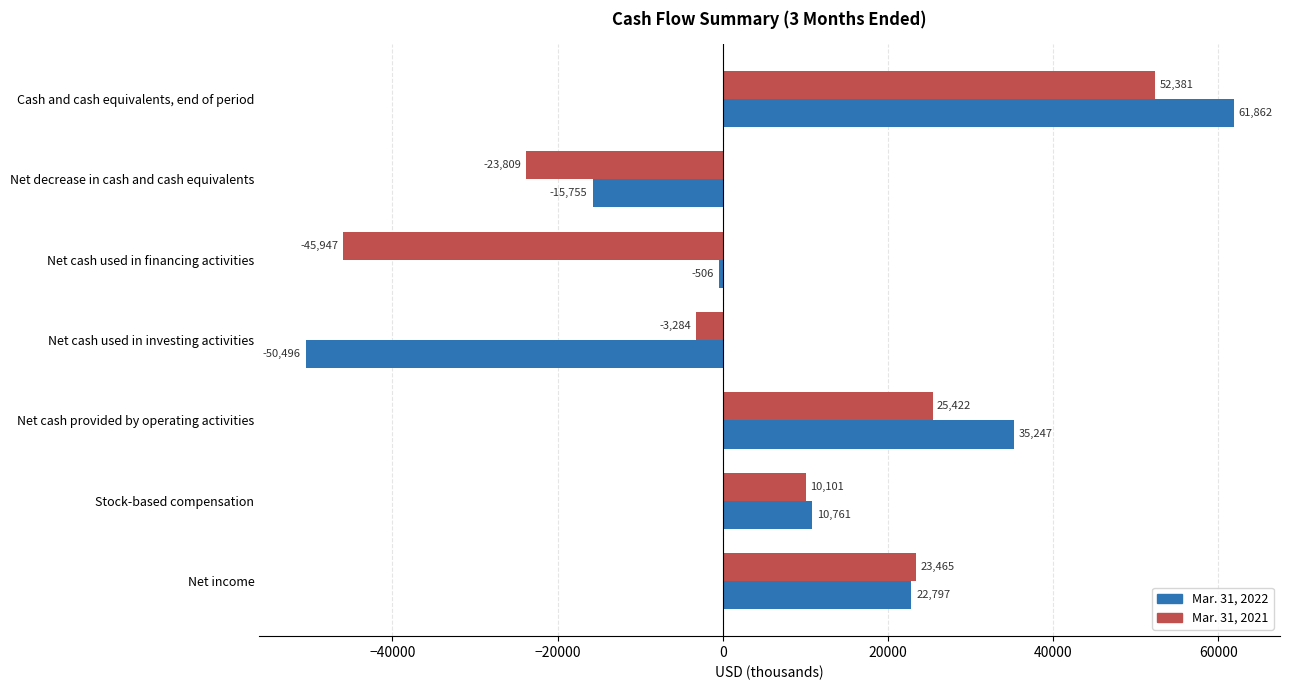

The value of Mar. 31, 2021 at Stock-based compensation is 10101. True or false?

True